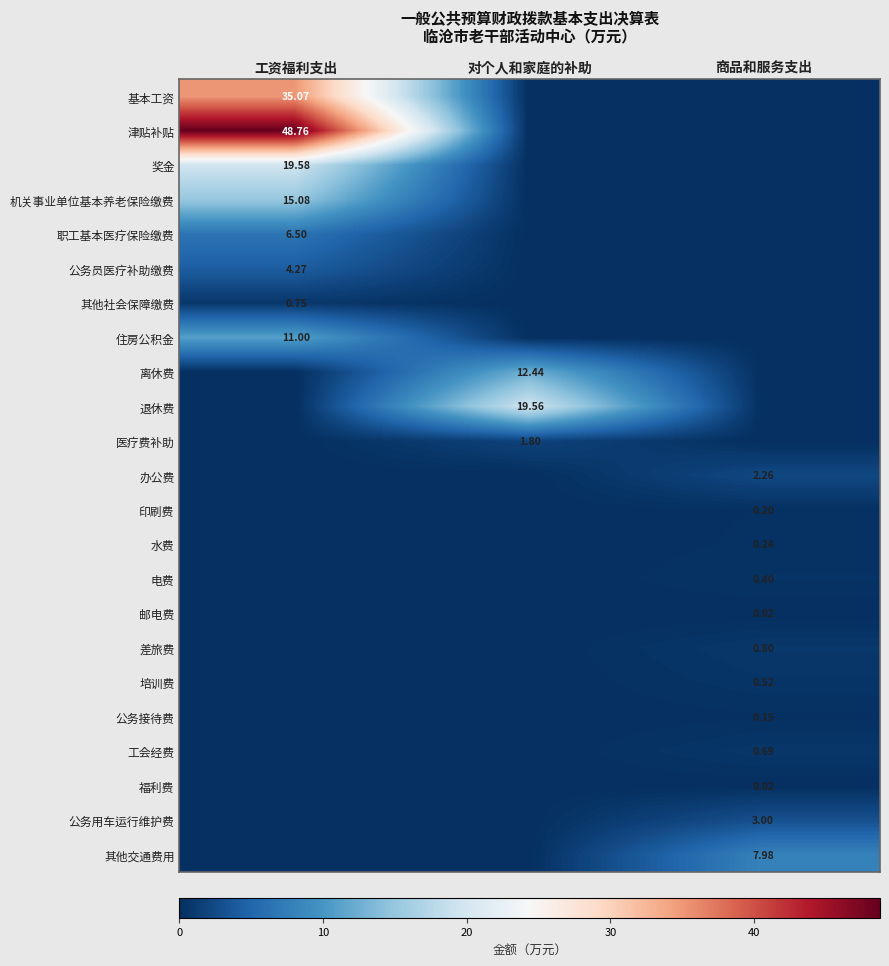

Is the value of 其他社会保障缴费 at 工资福利支出 greater than the value of 职工基本医疗保险缴费 at 工资福利支出?

No